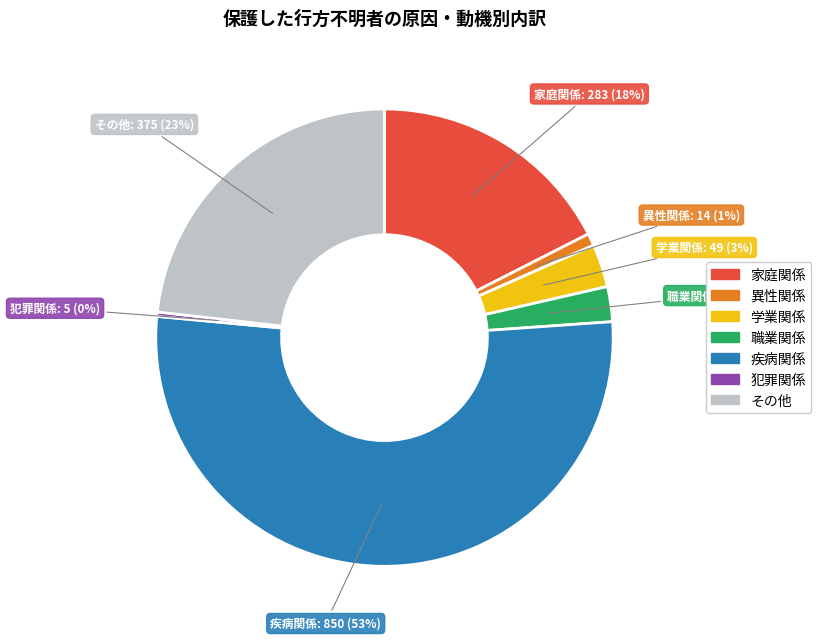

Count the number of slices in the pie.

7